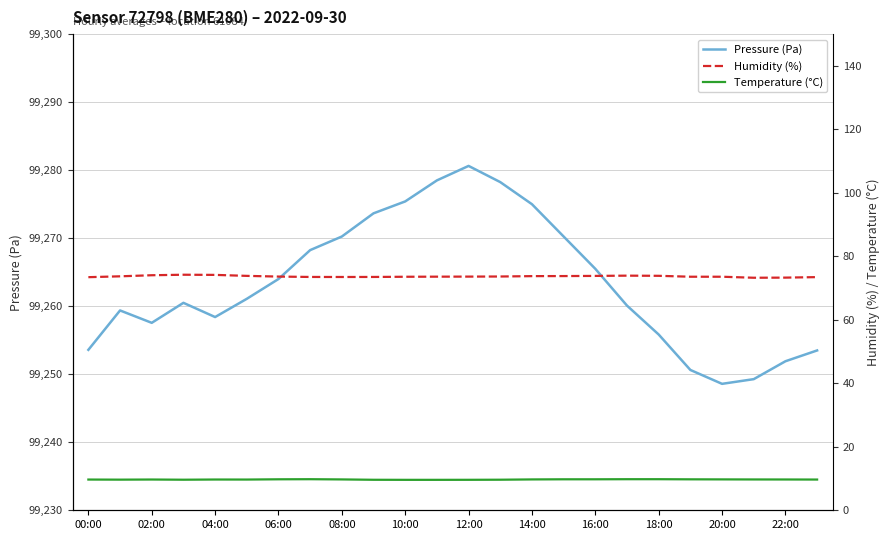

The value of Pressure (Pa) at 02:00 is 99257.6. True or false?

True